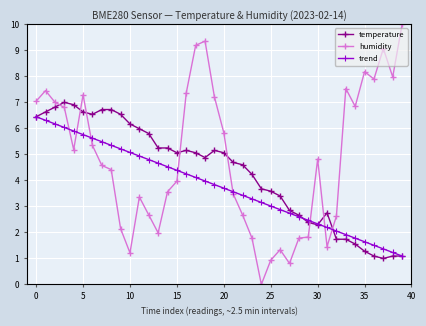

What is the highest value of the temperature series?

7.0